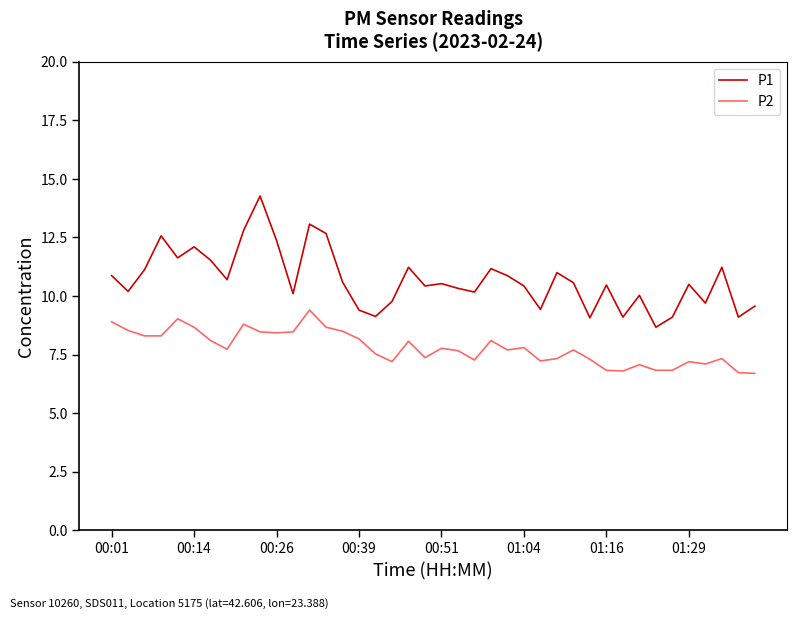

At how many categories does at least one series exceed 14?

1